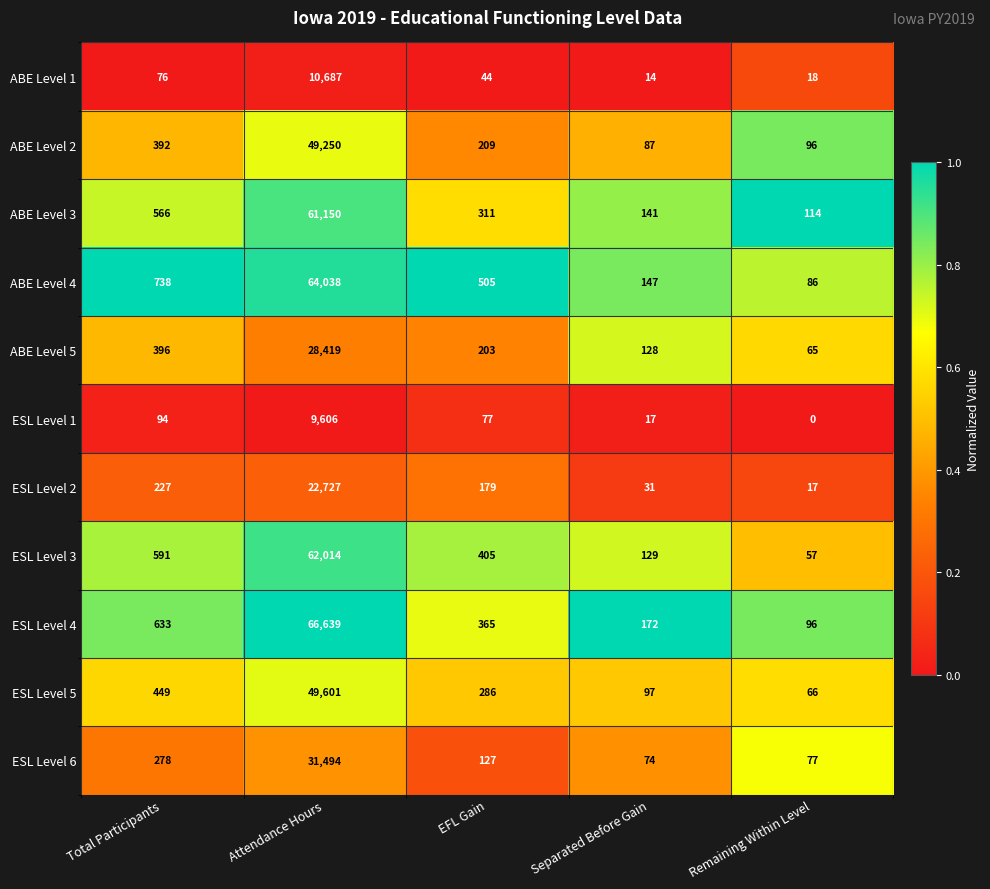

Which series has the largest total across all categories?

ESL Level 4